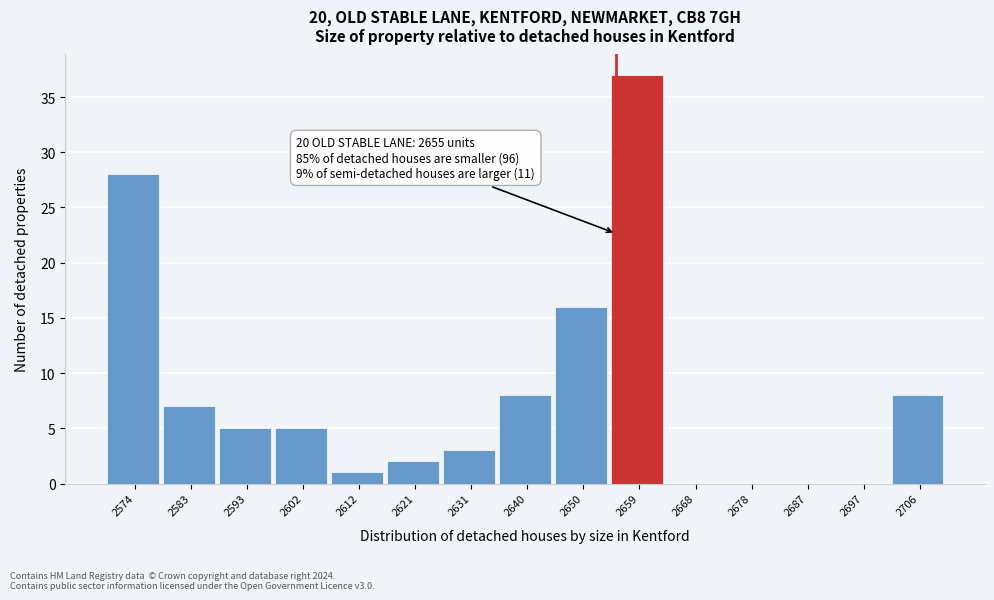

Over which range of the x-axis is the bar tallest?

2654 to 2664